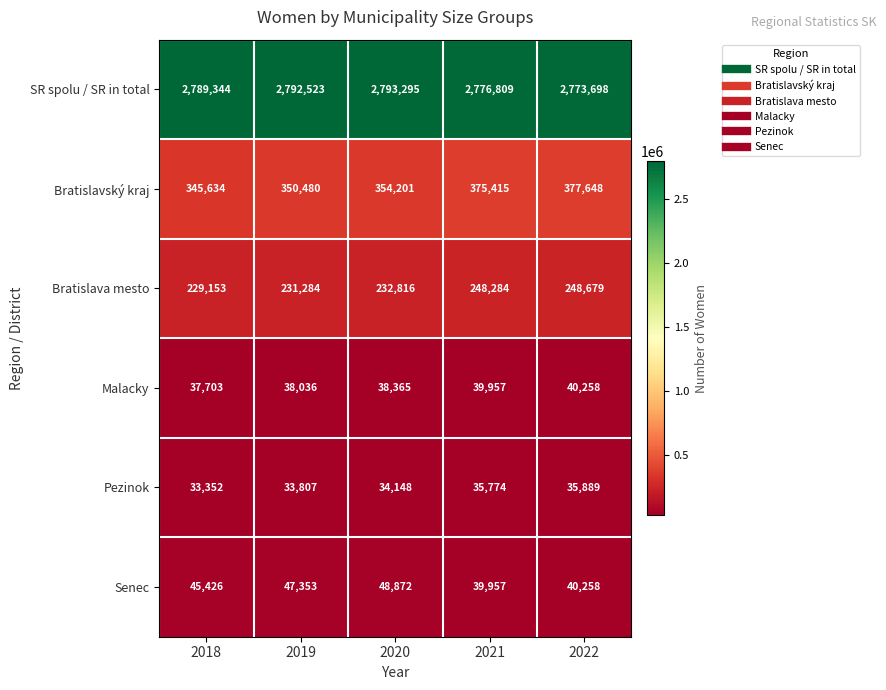

How many data points does each series have?

5